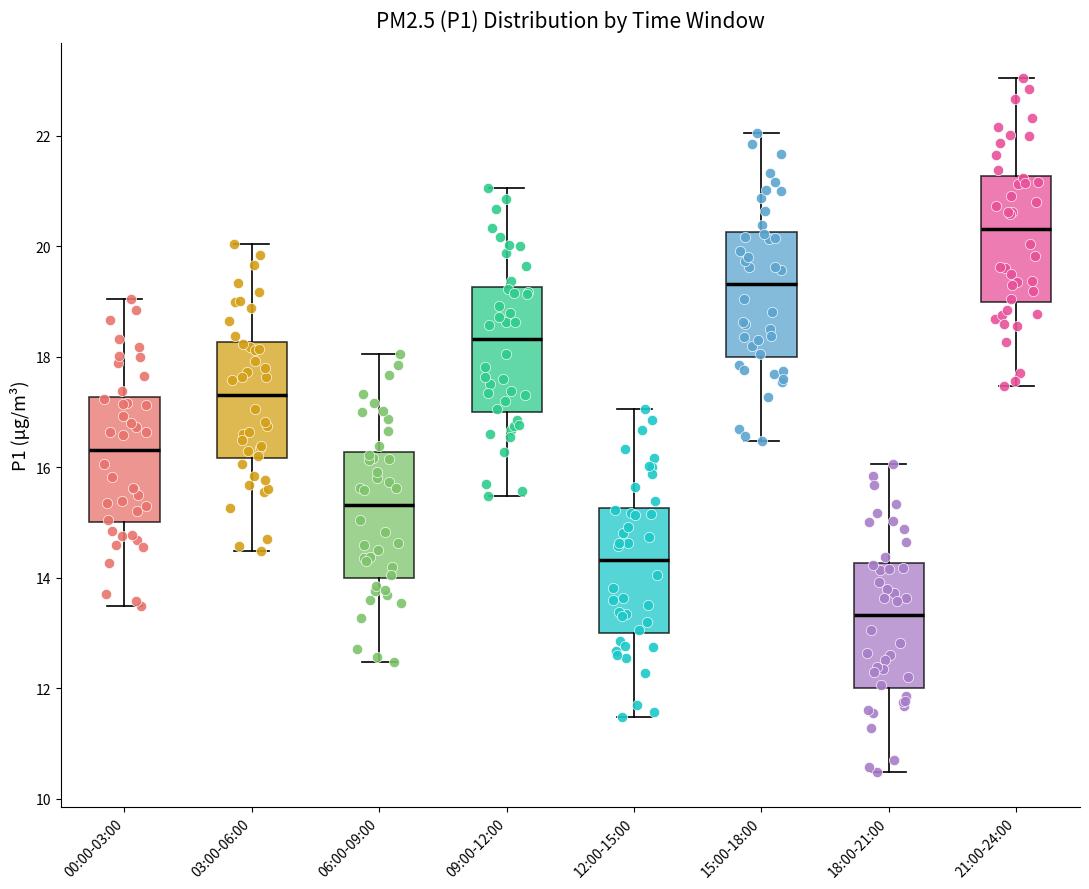

Reading left to right, transcribe this box plot: for each box, give where its median line is, the range the box spans, and where its two whiskers end, as read against the y-axis. The values are not printed on the chart, so give them approximately, as read against the axis.

00:00-03:00: median 16.4, box 15.0 to 17.2, whiskers 13.4 to 19.0
03:00-06:00: median 17.4, box 16.2 to 18.2, whiskers 14.4 to 20.0
06:00-09:00: median 15.4, box 14.0 to 16.2, whiskers 12.4 to 18.0
09:00-12:00: median 18.4, box 17.0 to 19.2, whiskers 15.4 to 21.0
12:00-15:00: median 14.4, box 13.0 to 15.2, whiskers 11.4 to 17.0
15:00-18:00: median 19.4, box 18.0 to 20.2, whiskers 16.4 to 22.0
18:00-21:00: median 13.4, box 12.0 to 14.2, whiskers 10.4 to 16.0
21:00-24:00: median 20.4, box 19.0 to 21.2, whiskers 17.4 to 23.0